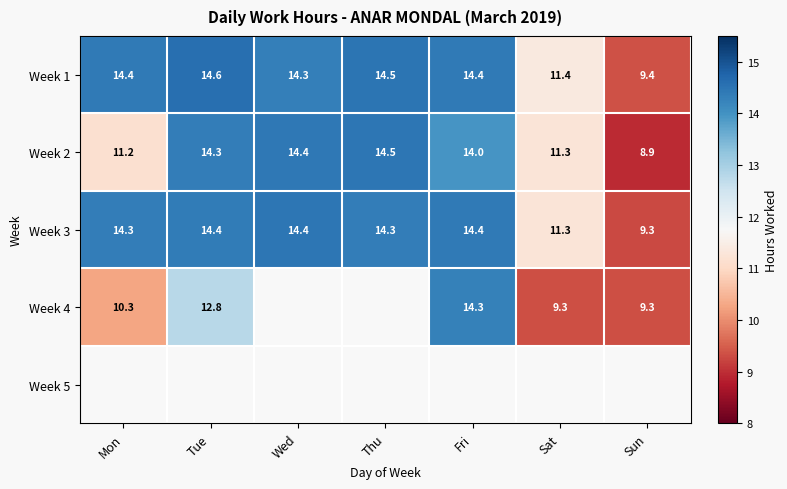

At which label is Week 3 closest to 11?

Sat